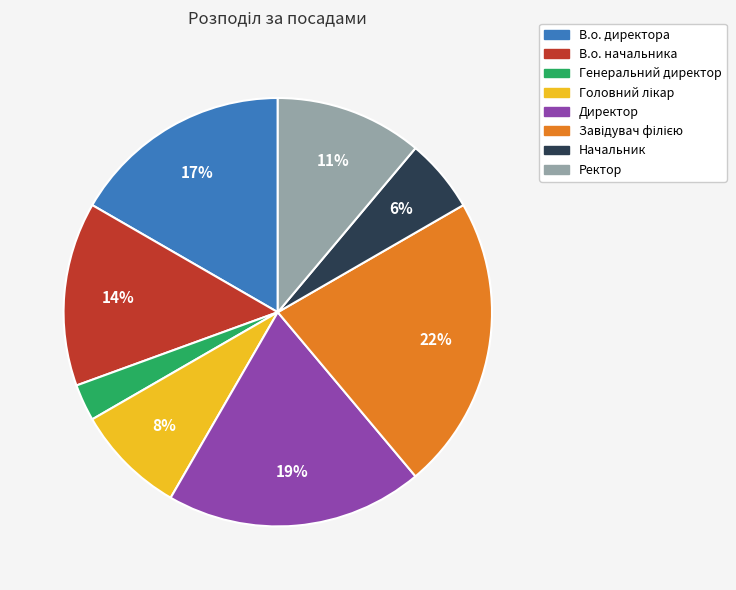

What is the ratio of the value at Ректор to the value at Директор?

0.6